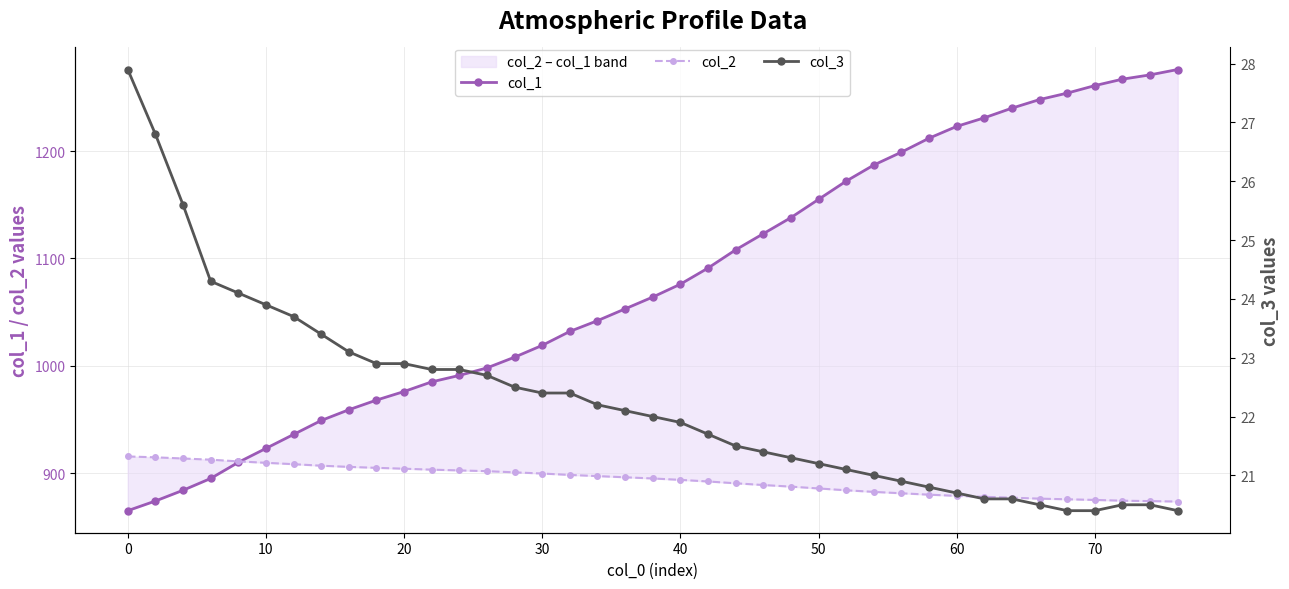

True or false: col_1 and col_2 intersect in this chart.

True